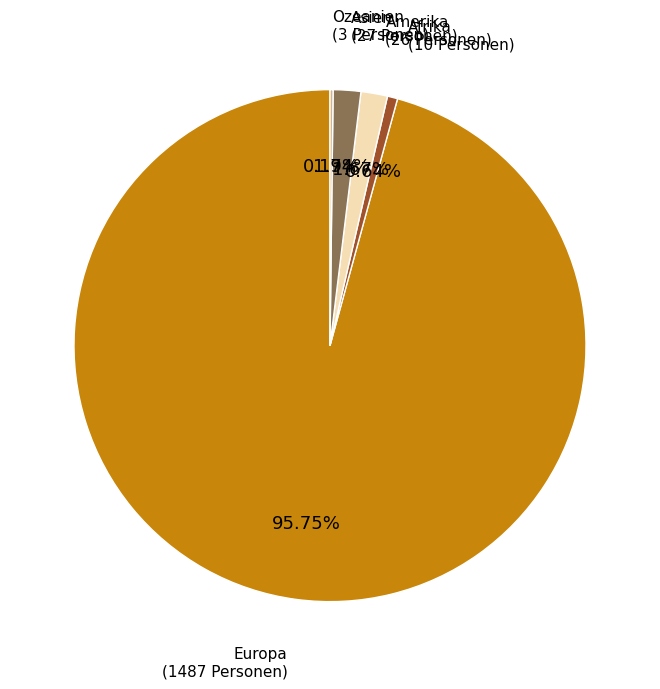

Which category accounts for the majority?

Europa